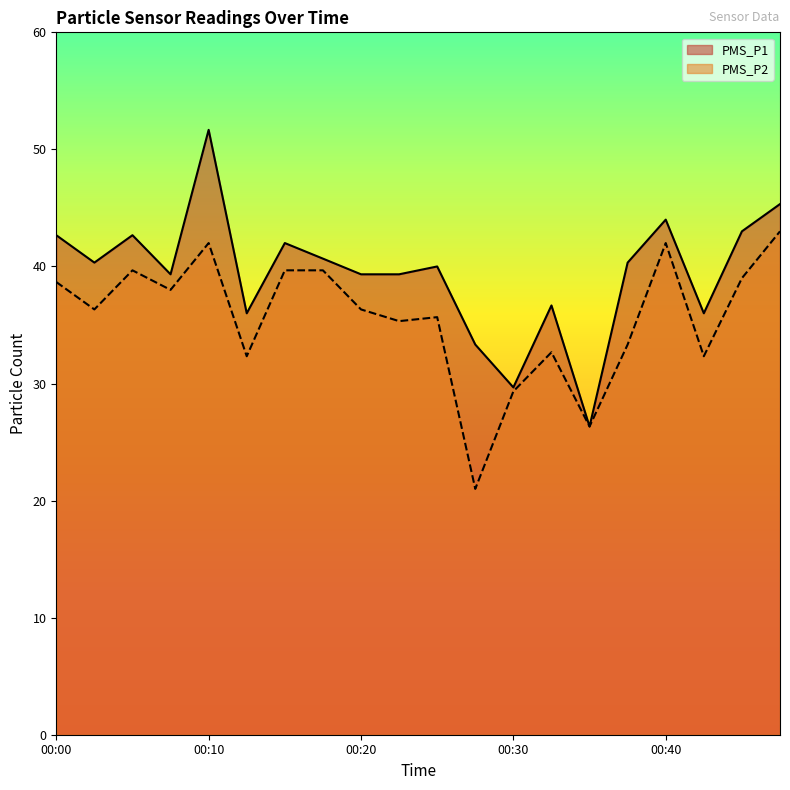

How many data points in PMS_P1 are less than 40?

9